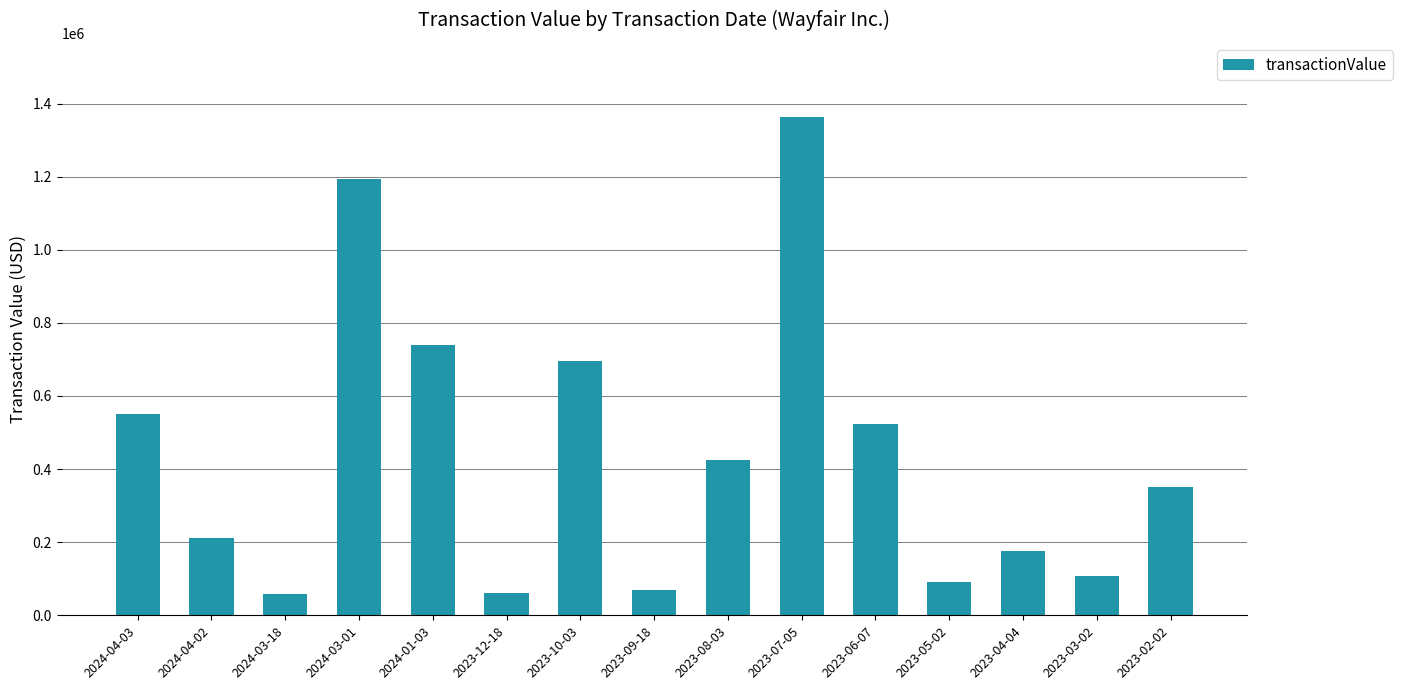

What is the sum of all values?

6612962